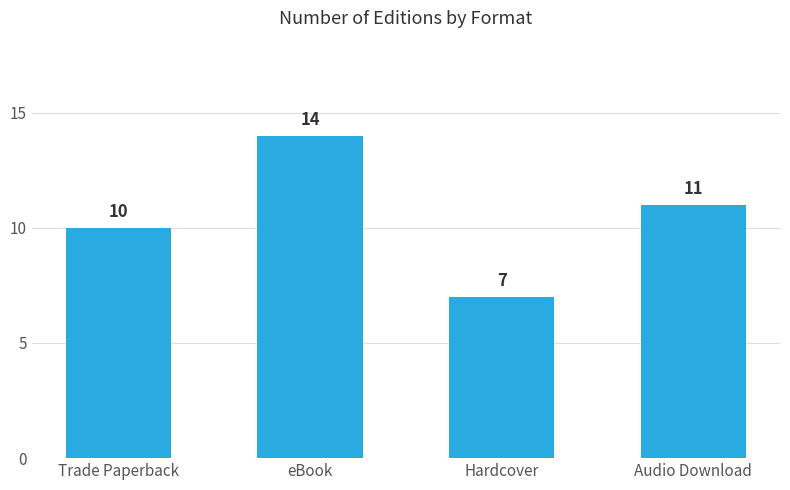

True or false: the data shows 14 at Trade Paperback.

False